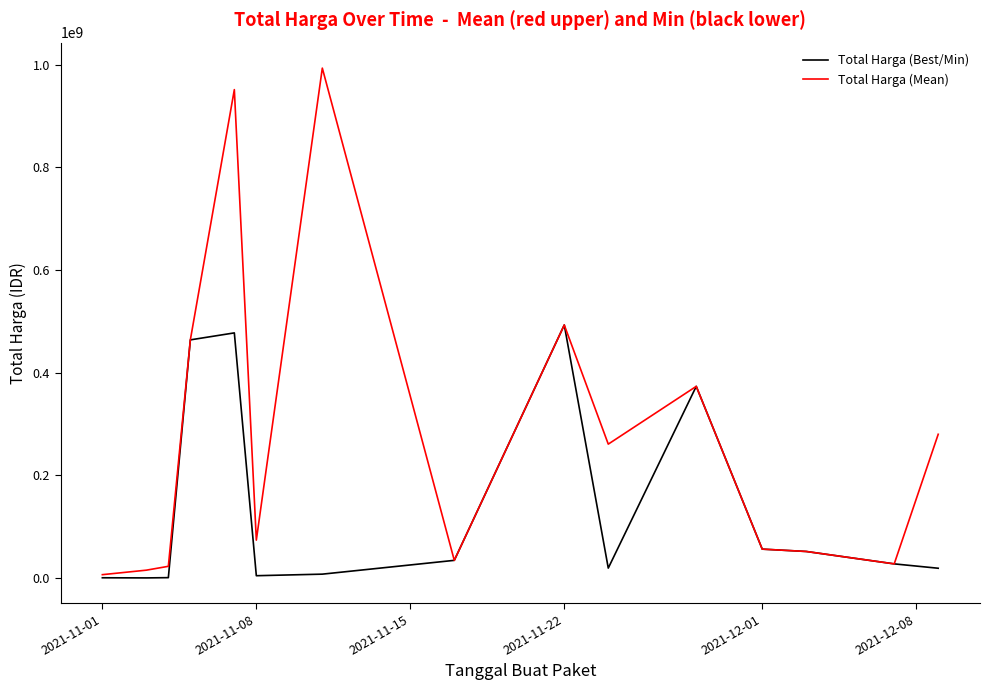

Which series has the largest range (max minus min)?

Total Harga (Mean)